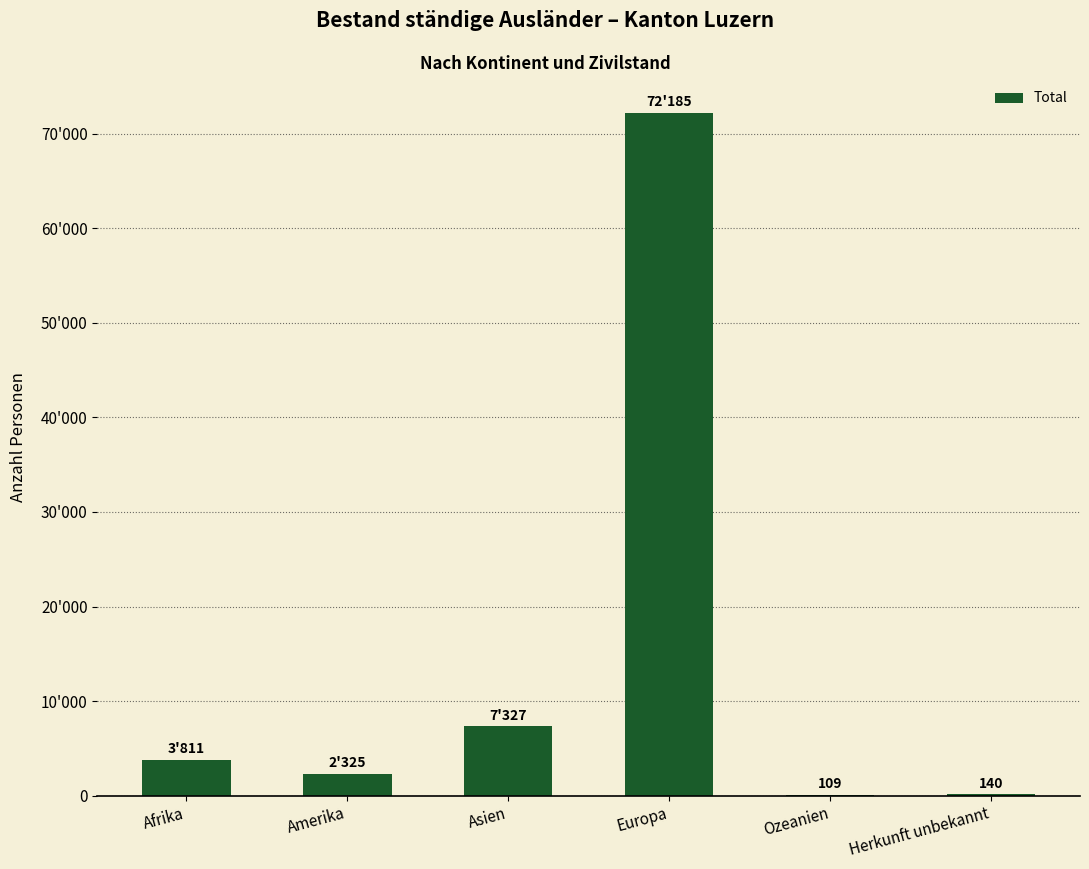

What is the difference between the maximum and minimum values?

72076